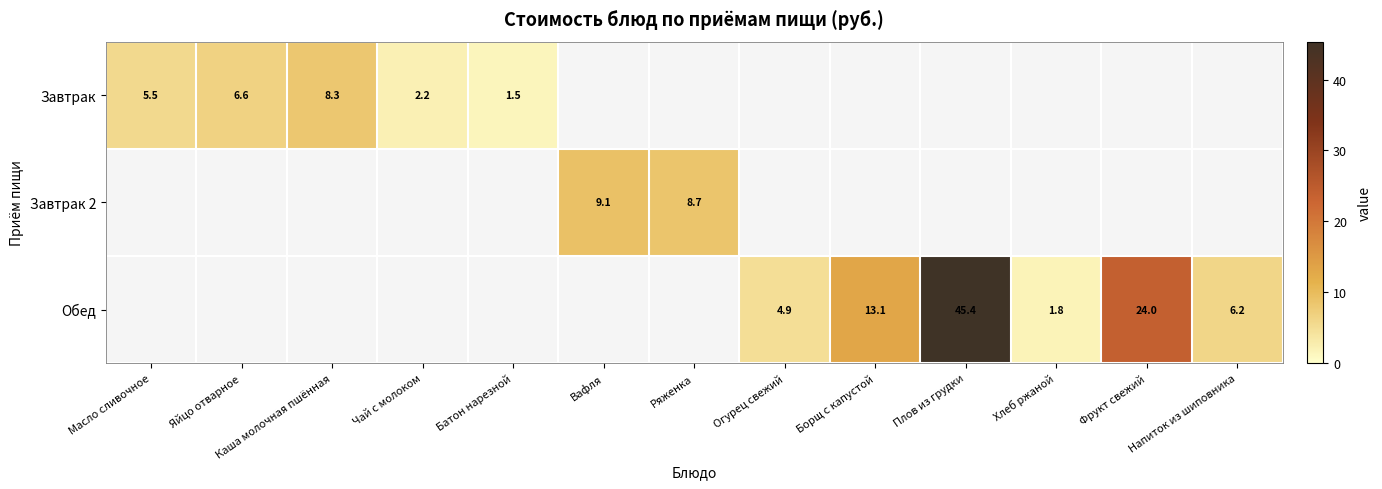

The value of Обед at Хлеб ржаной is 0.6. True or false?

False